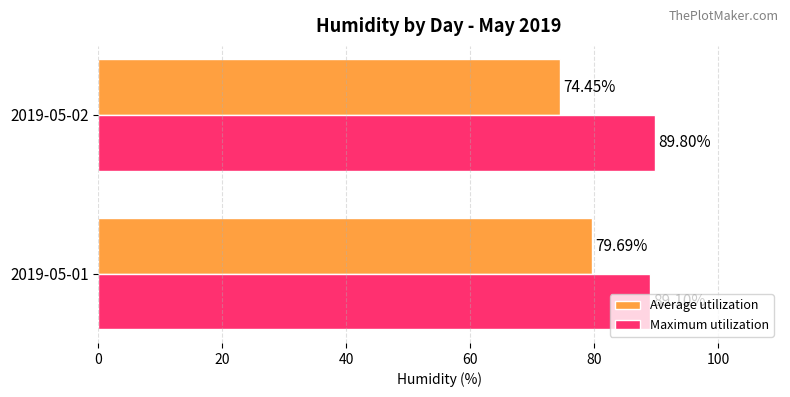

Rank the series by their maximum value, from highest to lowest.

Maximum utilization, Average utilization